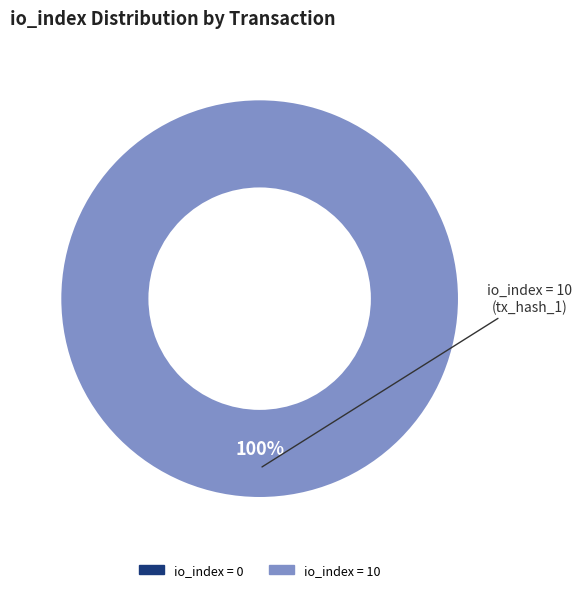

What is the change in value from tx_hash_0 (io_index=0) to tx_hash_1 (io_index=10)?

+10